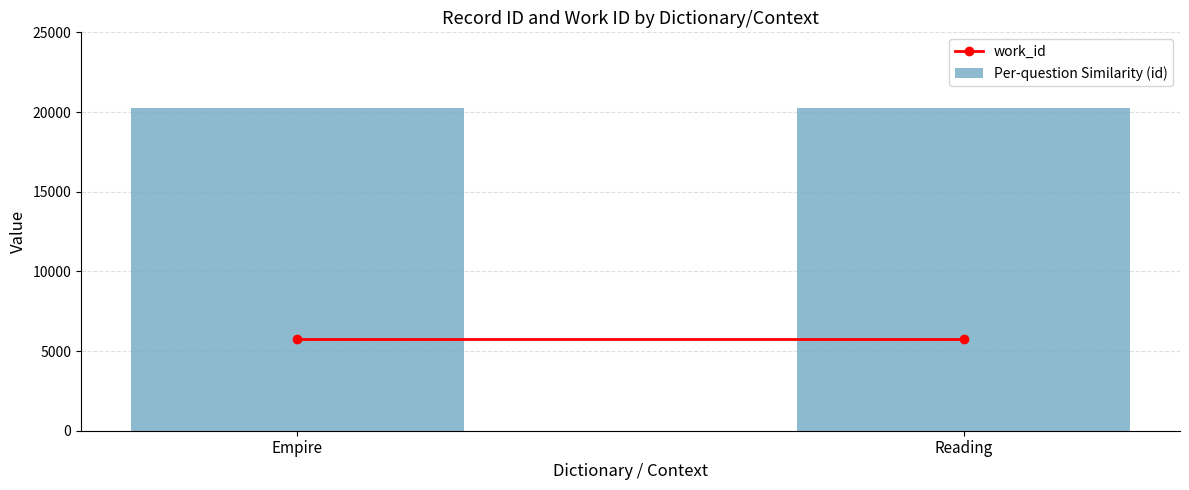

What is the approximate value at Empire?

20250